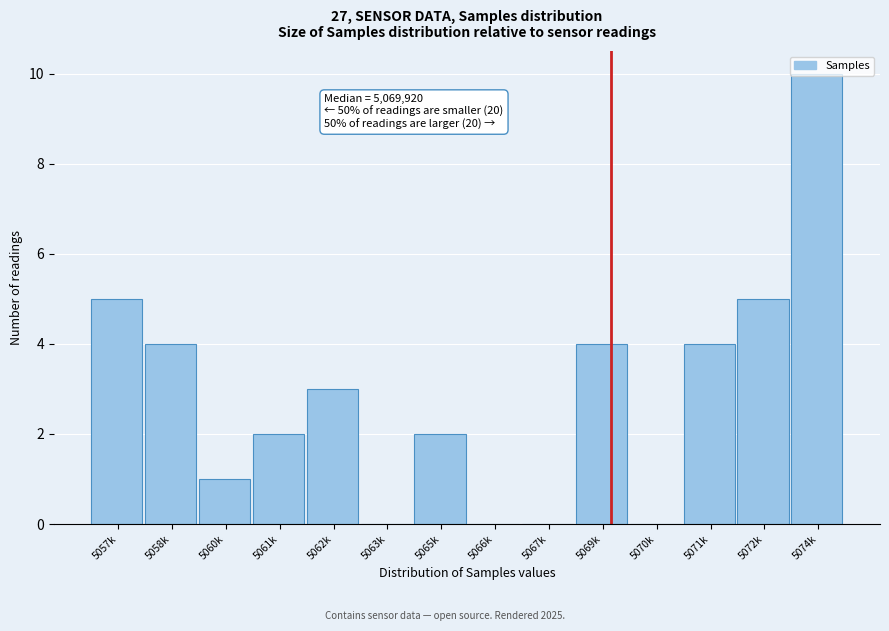

What is the sum of the values at 5066k and 5062k?

3